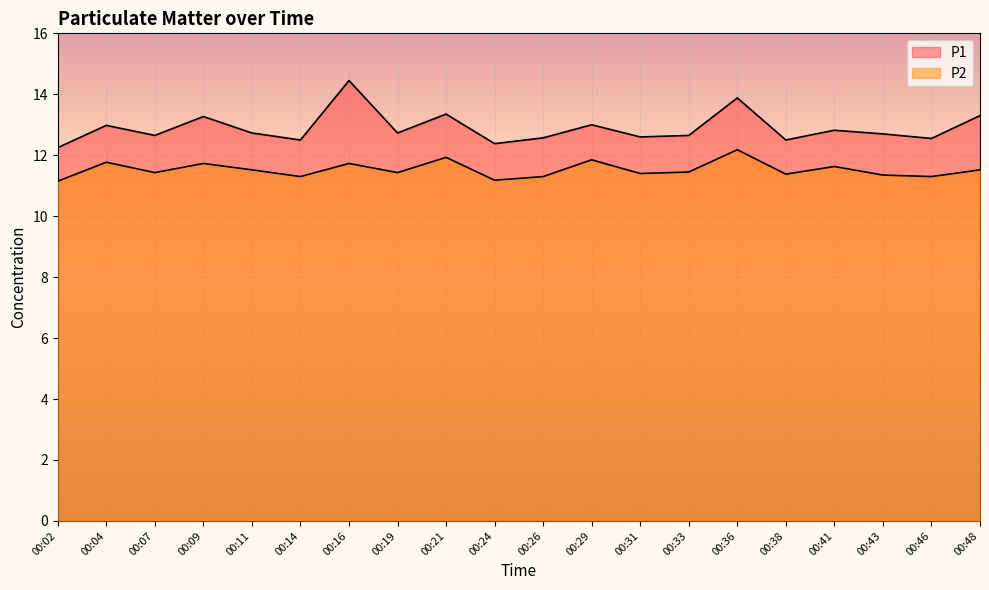

True or false: P2 and P1 intersect in this chart.

False